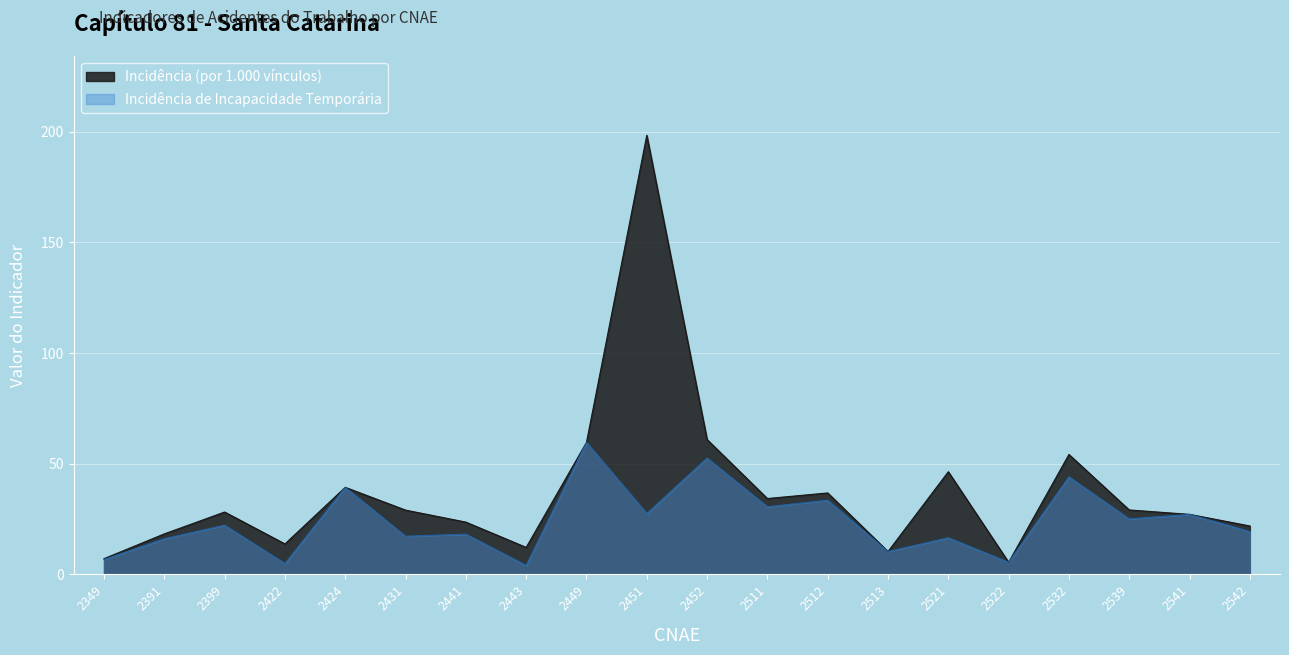

What is the difference between the Incidência de Incapacidade Temporária values at 2451 and 2542?

8.2